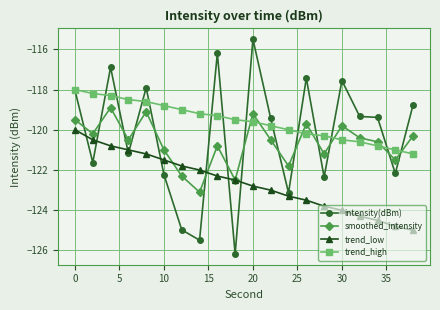

True or false: smoothed_intensity has more than 0 interior local peaks.

True